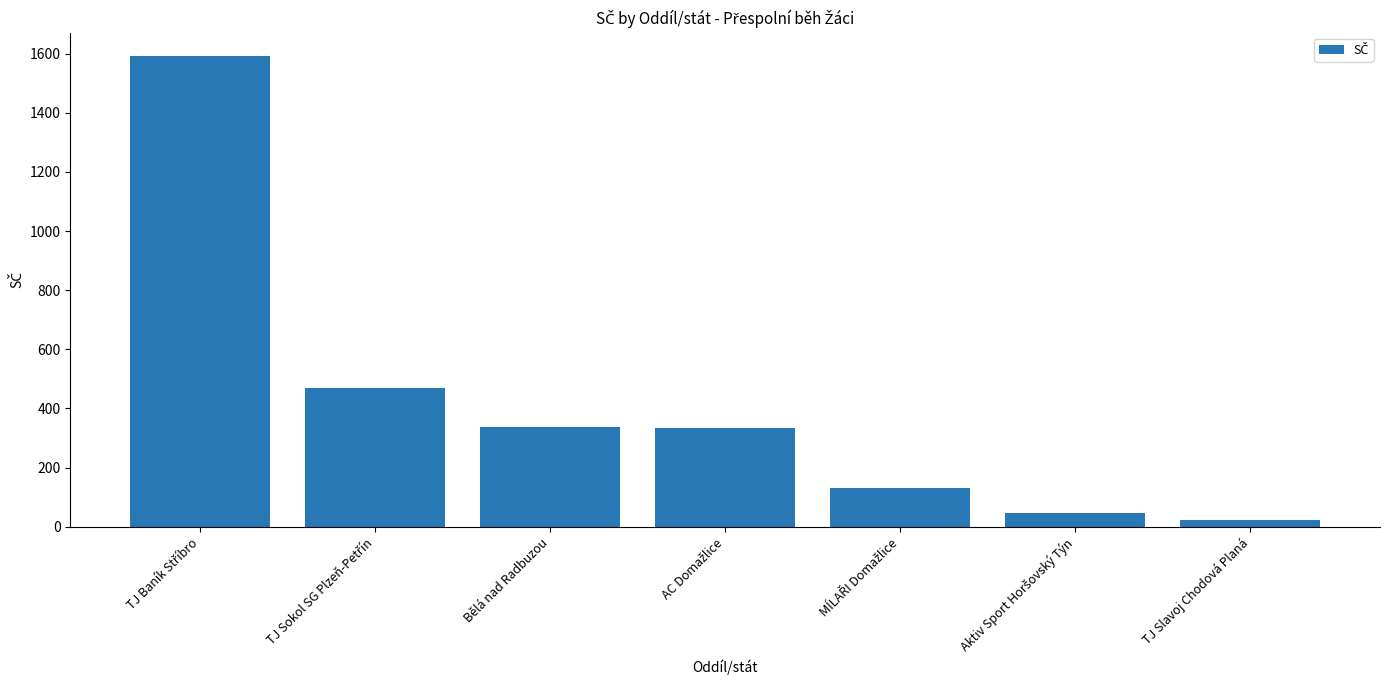

The value at Bělá nad Radbuzou is 443. True or false?

False